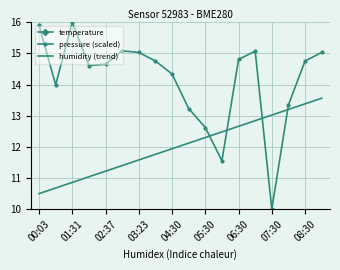

Reading right to left, what are all the values shown in this chart?

temperature: 18.9	18.7	18.3	18.3	19.3	19.3	18.7	18.4	18.8	19.1	18.7	18.9	19.6	19.4	19.1	19.5	19.5	20.3
pressure (scaled): 15.0	14.8	13.3	10.0	15.1	14.8	11.6	12.6	13.2	14.3	14.8	15.0	15.1	14.7	14.6	16.0	14.0	15.9
humidity (trend): 13.6	13.4	13.2	13.0	12.8	12.7	12.5	12.3	12.1	11.9	11.8	11.6	11.4	11.2	11.0	10.9	10.7	10.5